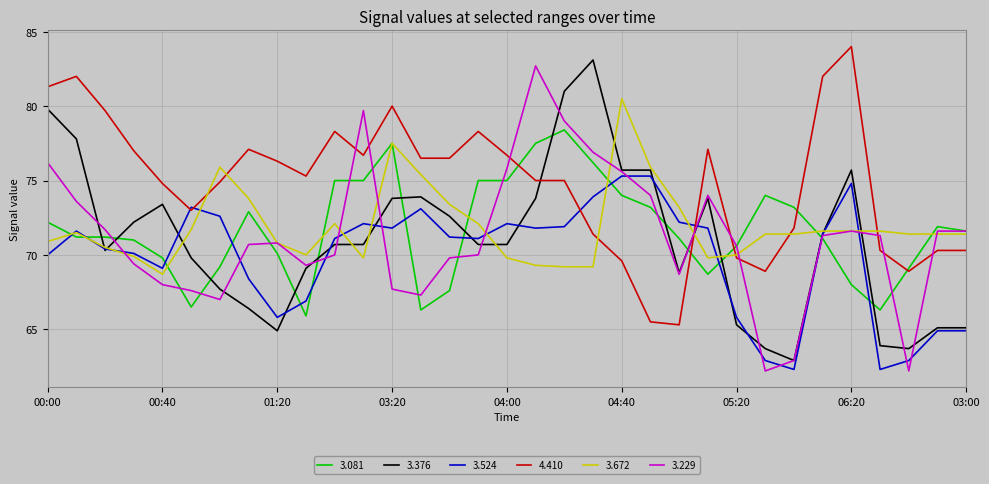

What is the greatest value displayed?

84.0